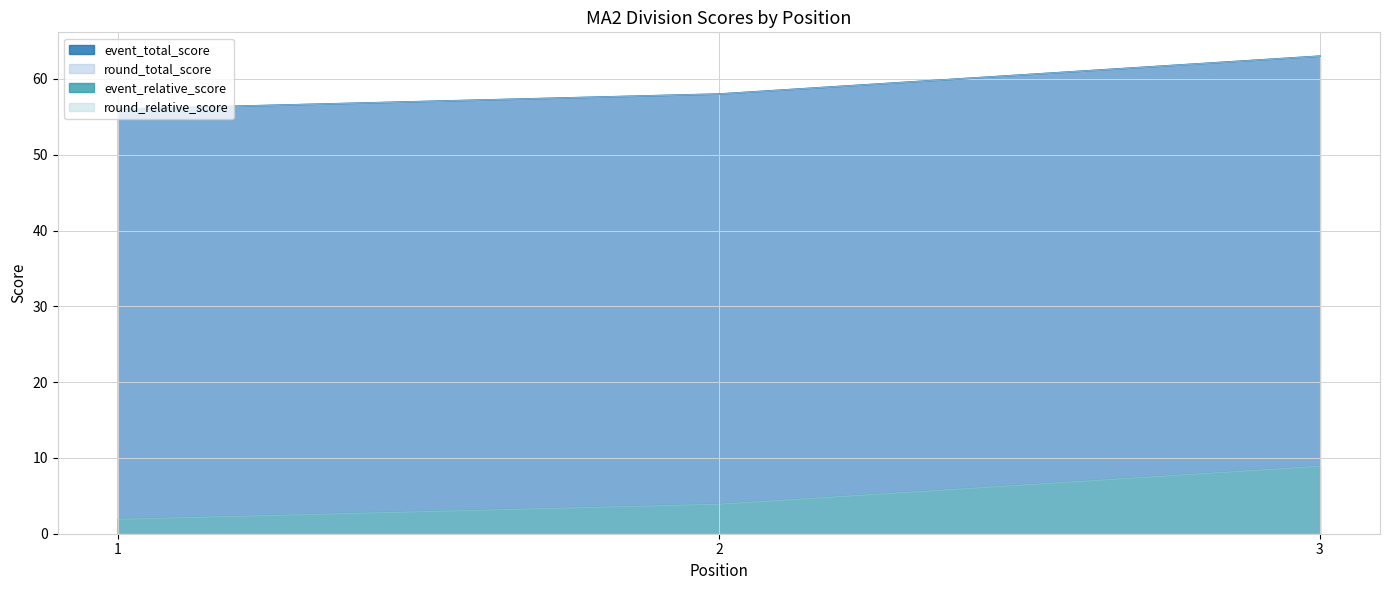

Is the value of event_relative_score at 2 greater than the value of event_total_score at 2?

No